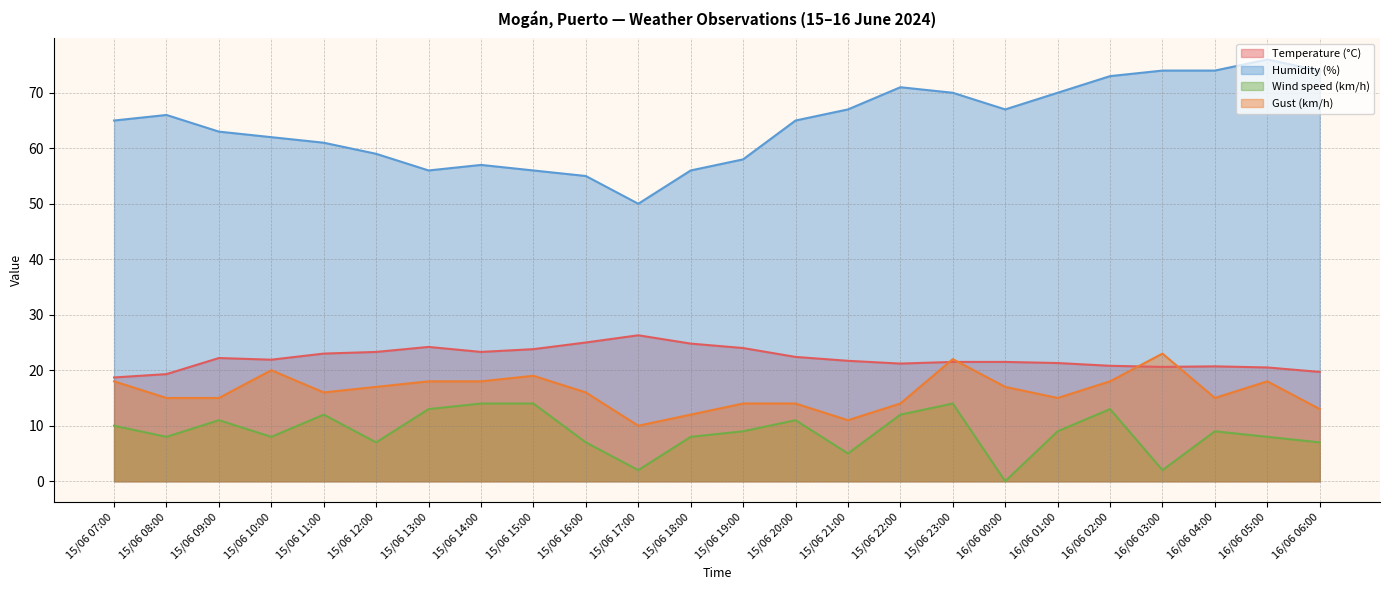

Is the value of Humidity (%) at 15/06 08:00 greater than the value of Temperature (°C) at 16/06 03:00?

Yes